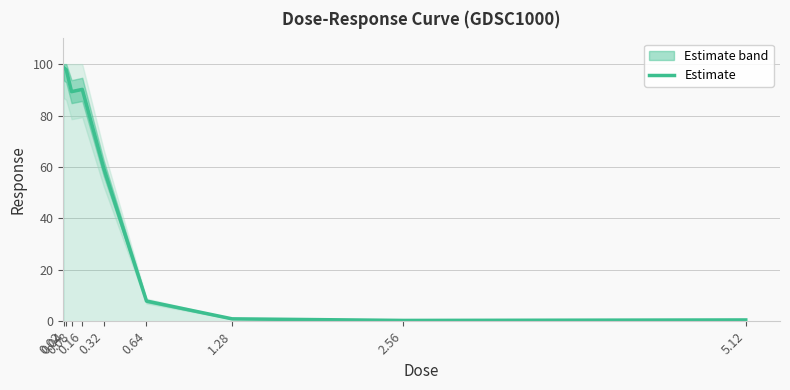

What is the greatest value displayed?

98.7